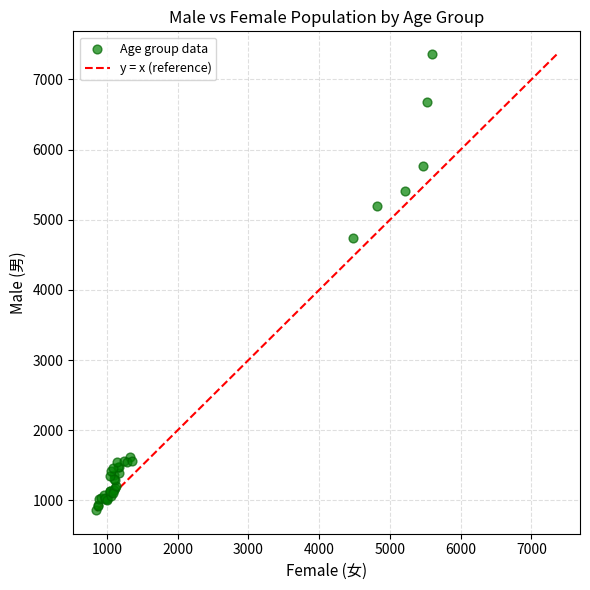

What Y value in the scatter plot is closest to 4110?

4743